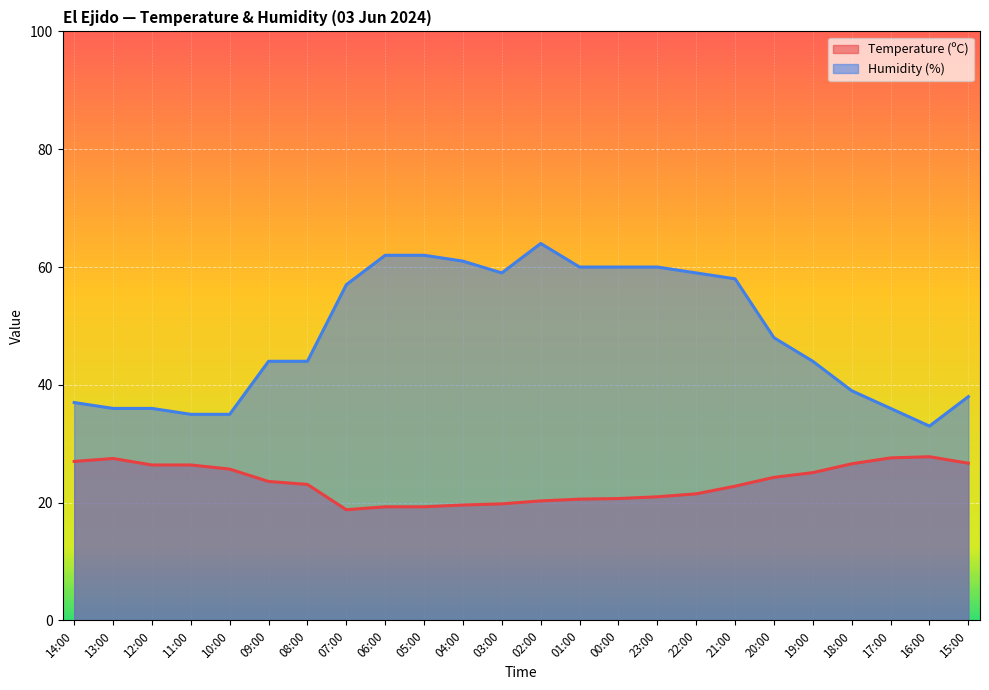

Reading right to left, extract all data points from this chart.

Temperature (ºC): 15:00=26.7	16:00=27.8	17:00=27.6	18:00=26.6	19:00=25.1	20:00=24.3	21:00=22.8	22:00=21.5	23:00=21.0	00:00=20.7	01:00=20.6	02:00=20.3	03:00=19.8	04:00=19.6	05:00=19.3	06:00=19.3	07:00=18.8	08:00=23.1	09:00=23.6	10:00=25.7	11:00=26.4	12:00=26.4	13:00=27.5	14:00=27.0
Humidity (%): 15:00=38.0	16:00=33.0	17:00=36.0	18:00=39.0	19:00=44.0	20:00=48.0	21:00=58.0	22:00=59.0	23:00=60.0	00:00=60.0	01:00=60.0	02:00=64.0	03:00=59.0	04:00=61.0	05:00=62.0	06:00=62.0	07:00=57.0	08:00=44.0	09:00=44.0	10:00=35.0	11:00=35.0	12:00=36.0	13:00=36.0	14:00=37.0